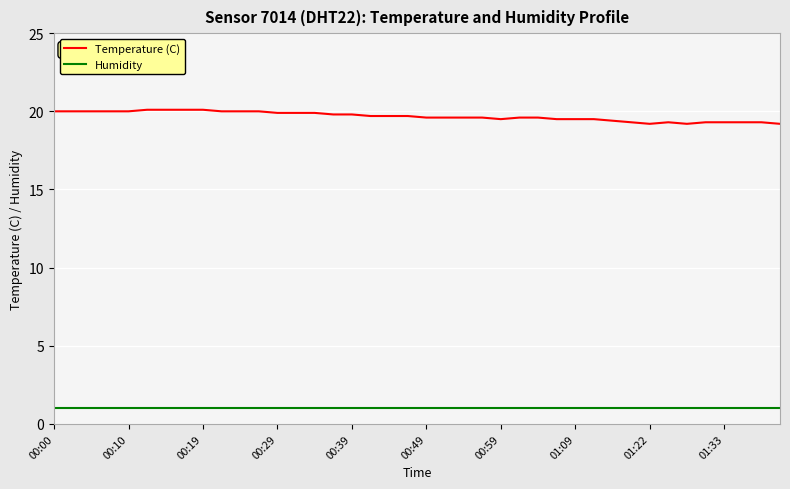

True or false: Temperature (C) and Humidity intersect in this chart.

False